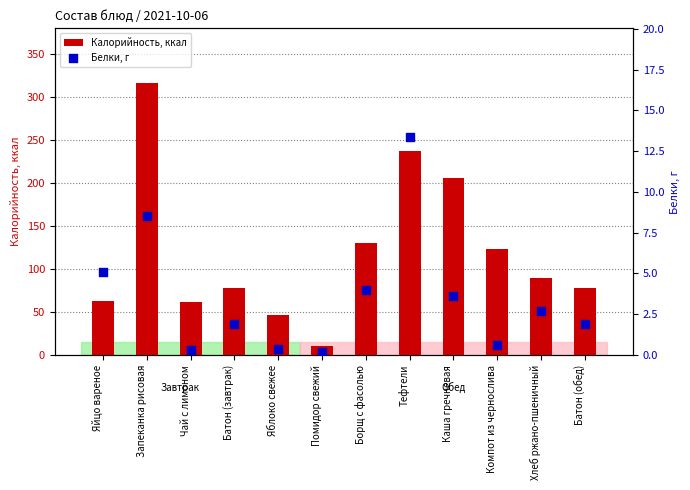

At which category is the sum across all series the highest?

Запеканка рисовая